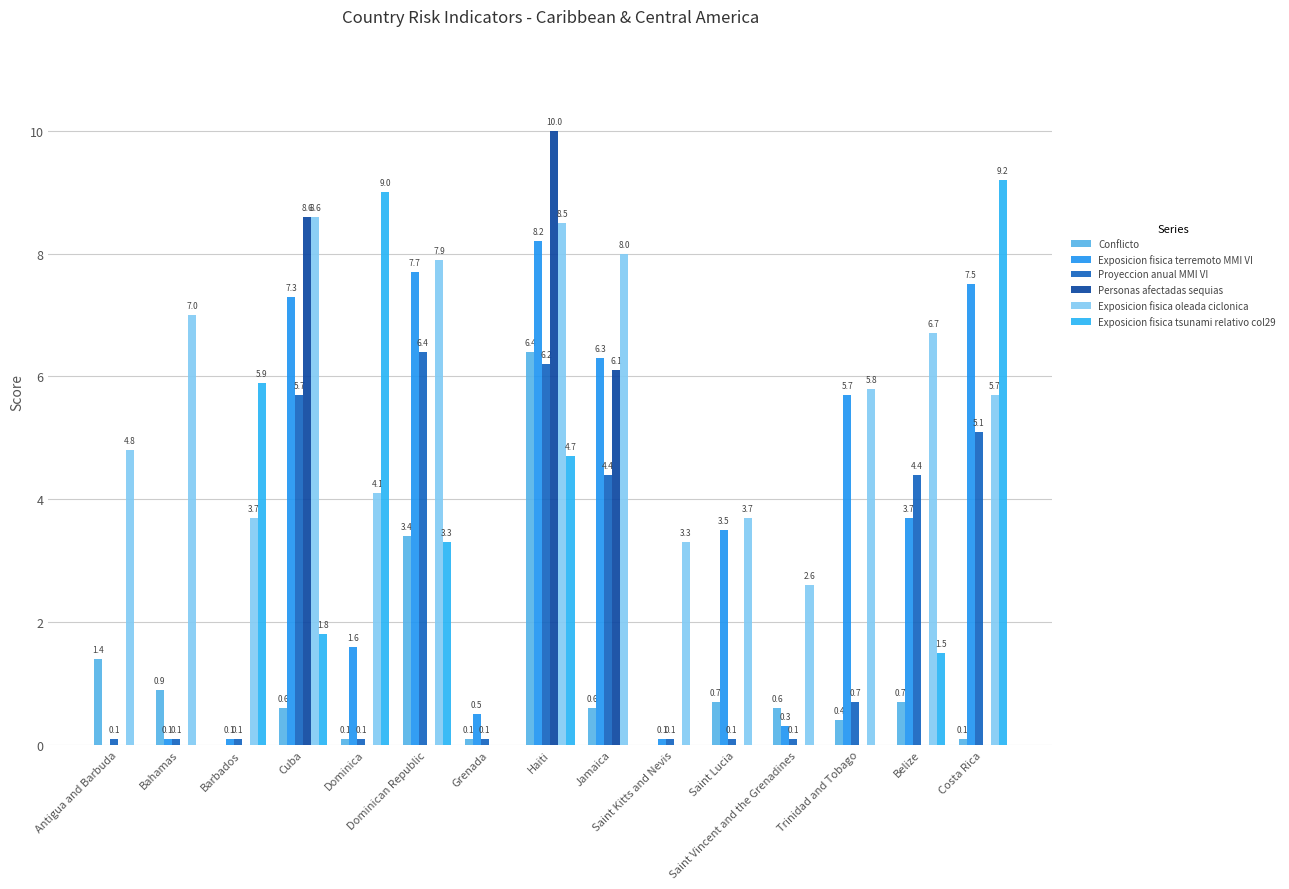

Reading right to left, transcribe all the data shown in this chart.

Conflicto: 0.1	0.7	0.4	0.6	0.7	0.0	0.6	6.4	0.1	3.4	0.1	0.6	0.0	0.9	1.4
Exposicion fisica terremoto MMI VI: 7.5	3.7	5.7	0.3	3.5	0.1	6.3	8.2	0.5	7.7	1.6	7.3	0.1	0.1	0.0
Proyeccion anual MMI VI: 5.1	4.4	0.7	0.1	0.1	0.1	4.4	6.2	0.1	6.4	0.1	5.7	0.1	0.1	0.1
Personas afectadas sequias: 0.0	0.0	0.0	0.0	0.0	0.0	6.1	10.0	0.0	0.0	0.0	8.6	0.0	0.0	0.0
Exposicion fisica oleada ciclonica: 5.7	6.7	5.8	2.6	3.7	3.3	8.0	8.5	0.0	7.9	4.1	8.6	3.7	7.0	4.8
Exposicion fisica tsunami relativo col29: 9.2	1.5	0.0	0.0	0.0	0.0	0.0	4.7	0.0	3.3	9.0	1.8	5.9	0.0	0.0